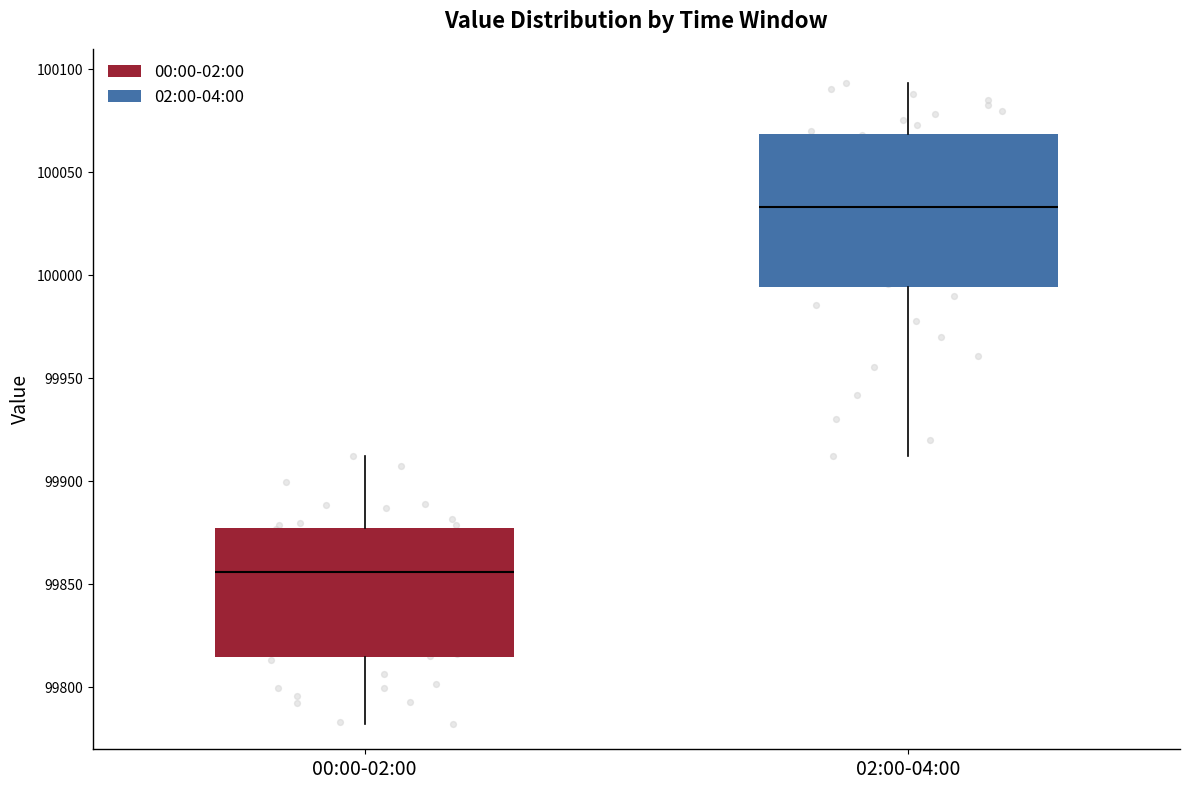

Which box has the lowest median line?

00:00-02:00